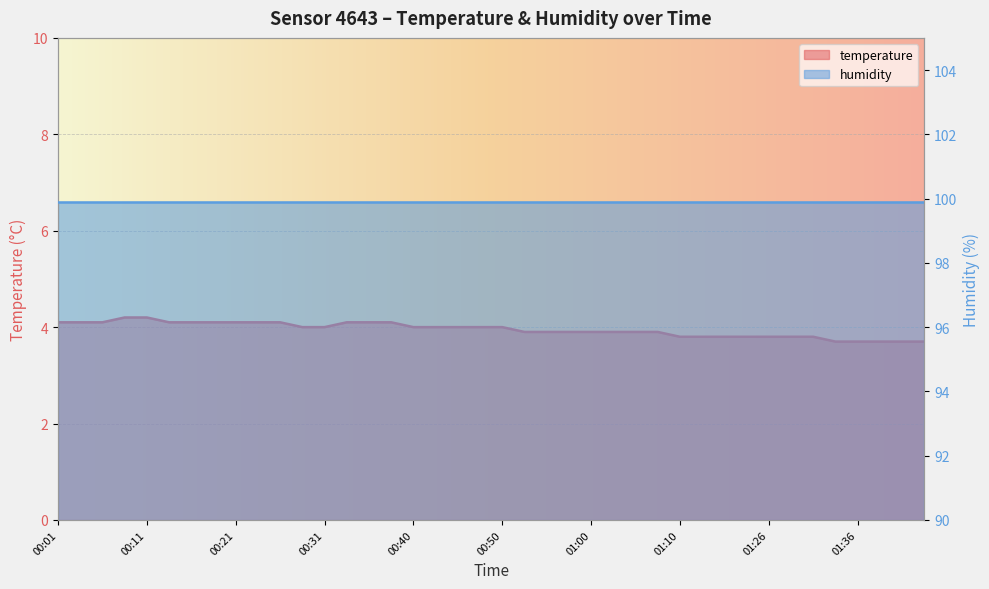

What is the value of the 20th point from the left?

4.0